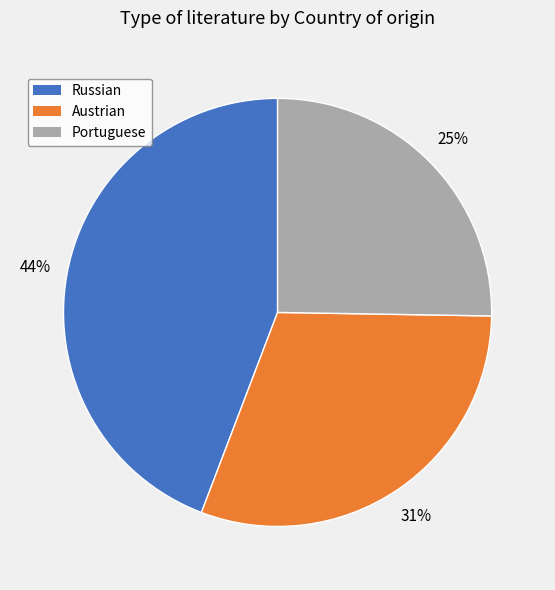

How many slices are in this pie chart?

3